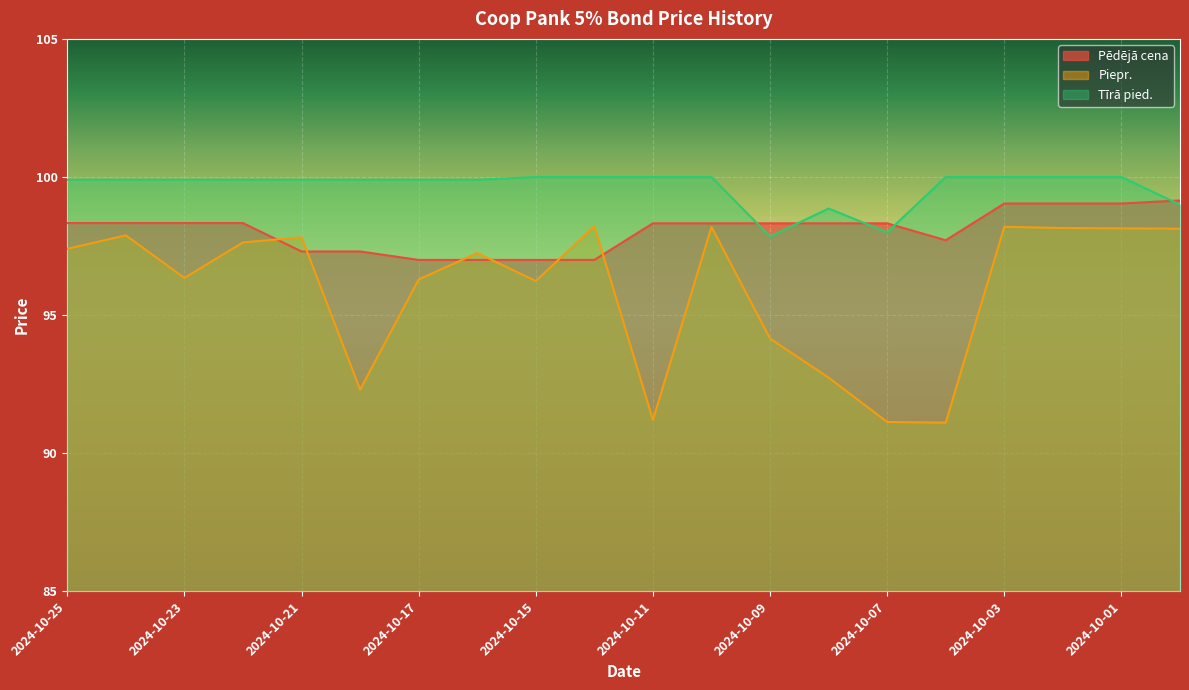

True or false: Tīrā pied. and Piepr. cross at least once.

False